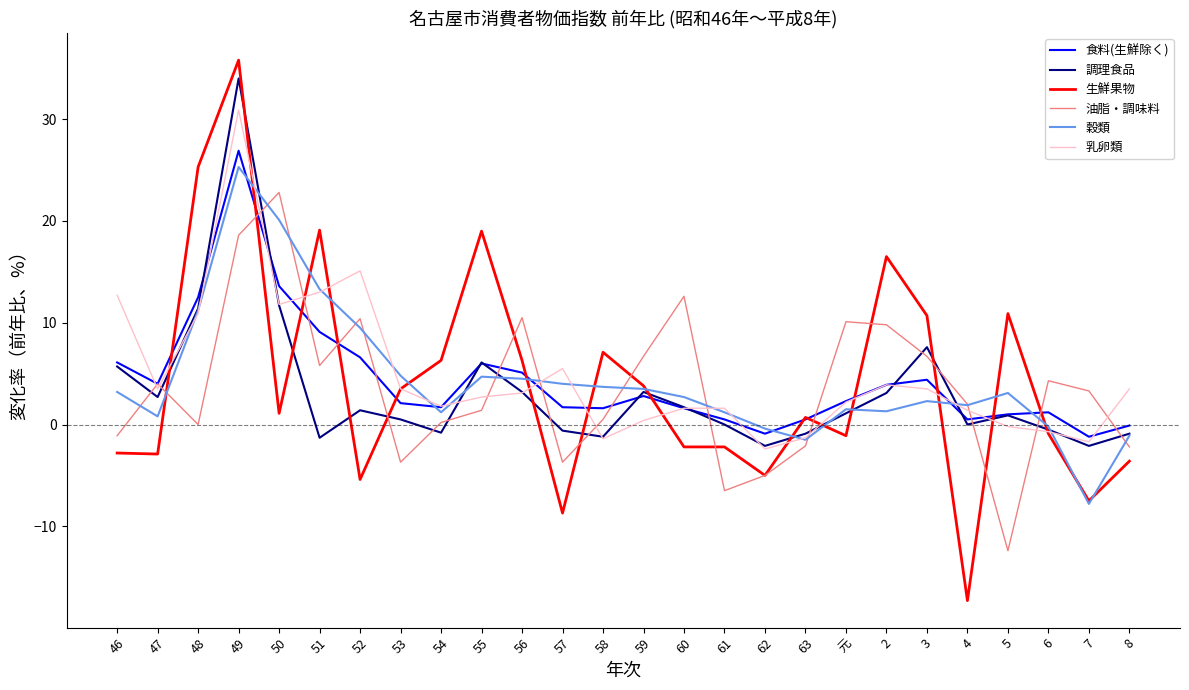

Between 56 and 8, which series saw the biggest shift?

油脂・調味料